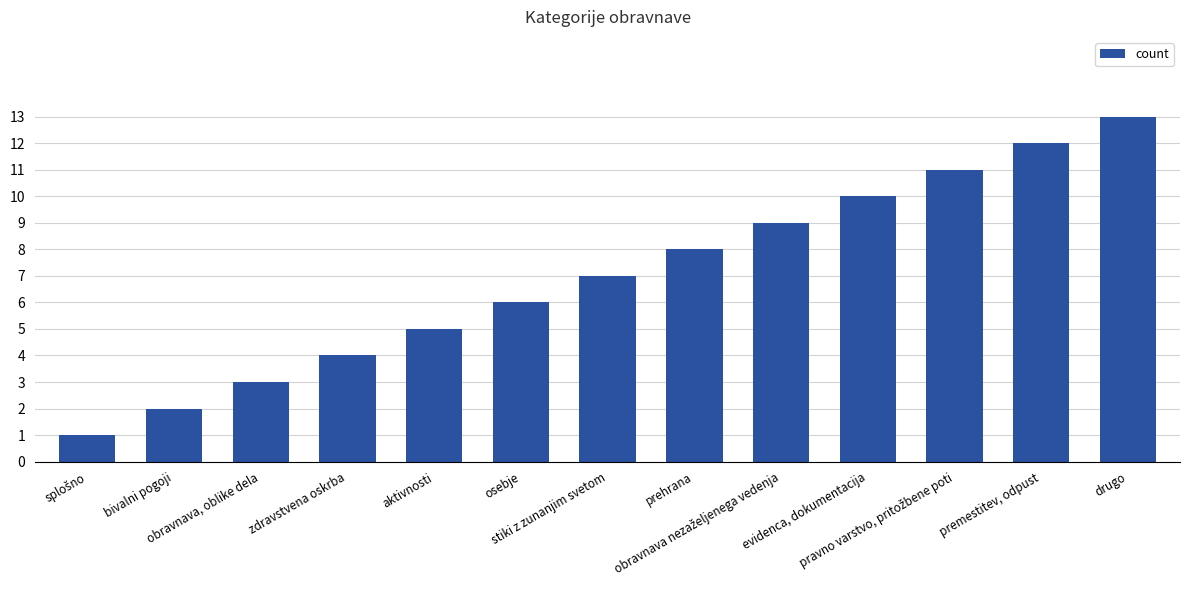

What is the change in value from obravnava, oblike dela to osebje?

+3